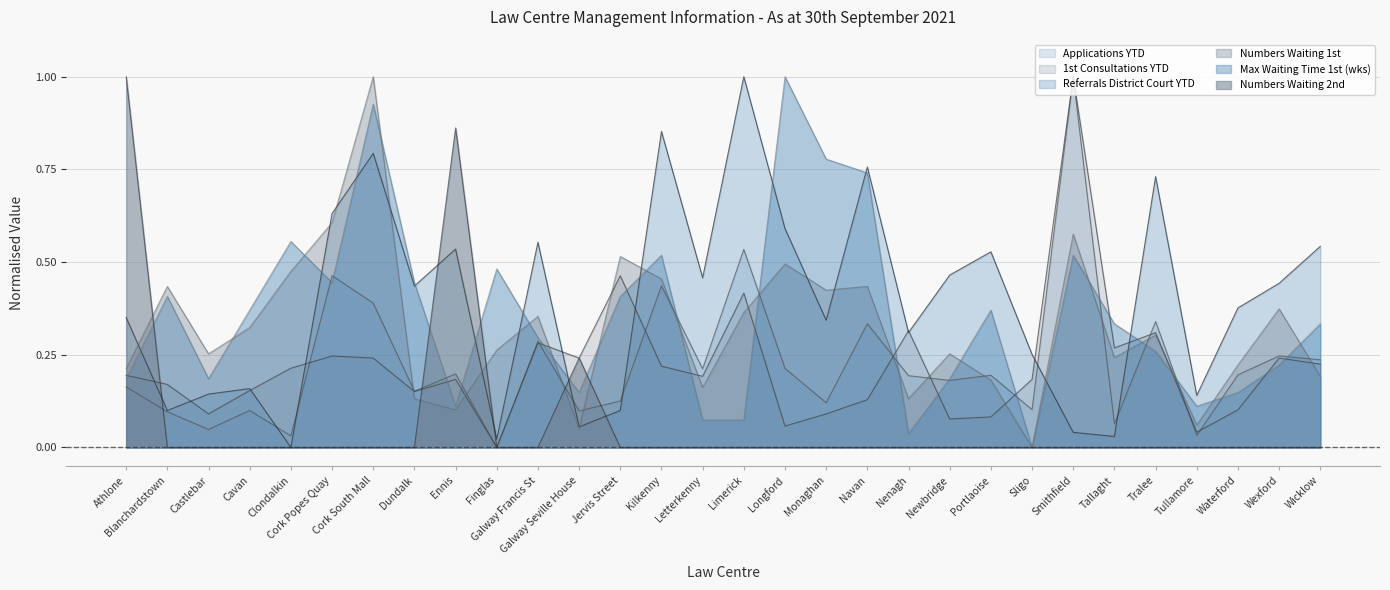

Reading left to right, list all the values displayed in this chart.

Referrals District Court YTD: Athlone=0.4	Blanchardstown=0.1	Castlebar=0.1	Cavan=0.2	Clondalkin=0.0	Cork Popes Quay=0.6	Cork South Mall=0.8	Dundalk=0.4	Ennis=0.5	Finglas=0.0	Galway Francis St=0.6	Galway Seville House=0.1	Jervis Street=0.1	Kilkenny=0.9	Letterkenny=0.5	Limerick=1.0	Longford=0.6	Monaghan=0.3	Navan=0.8	Nenagh=0.3	Newbridge=0.5	Portlaoise=0.5	Sligo=0.3	Smithfield=0.0	Tallaght=0.0	Tralee=0.7	Tullamore=0.1	Waterford=0.4	Wexford=0.4	Wicklow=0.5
1st Consultations YTD: Athlone=0.2	Blanchardstown=0.2	Castlebar=0.1	Cavan=0.2	Clondalkin=0.2	Cork Popes Quay=0.2	Cork South Mall=0.2	Dundalk=0.2	Ennis=0.2	Finglas=0.0	Galway Francis St=0.3	Galway Seville House=0.2	Jervis Street=0.5	Kilkenny=0.2	Letterkenny=0.2	Limerick=0.4	Longford=0.1	Monaghan=0.1	Navan=0.1	Nenagh=0.3	Newbridge=0.1	Portlaoise=0.1	Sligo=0.2	Smithfield=1.0	Tallaght=0.3	Tralee=0.3	Tullamore=0.0	Waterford=0.1	Wexford=0.2	Wicklow=0.2
Max Waiting Time 1st (wks): Athlone=0.2	Blanchardstown=0.4	Castlebar=0.2	Cavan=0.4	Clondalkin=0.6	Cork Popes Quay=0.4	Cork South Mall=0.9	Dundalk=0.4	Ennis=0.1	Finglas=0.5	Galway Francis St=0.3	Galway Seville House=0.1	Jervis Street=0.4	Kilkenny=0.5	Letterkenny=0.1	Limerick=0.1	Longford=1.0	Monaghan=0.8	Navan=0.7	Nenagh=0.0	Newbridge=0.2	Portlaoise=0.4	Sligo=0.0	Smithfield=0.5	Tallaght=0.3	Tralee=0.3	Tullamore=0.1	Waterford=0.1	Wexford=0.2	Wicklow=0.3
Numbers Waiting 1st: Athlone=0.2	Blanchardstown=0.4	Castlebar=0.3	Cavan=0.3	Clondalkin=0.5	Cork Popes Quay=0.6	Cork South Mall=1.0	Dundalk=0.1	Ennis=0.1	Finglas=0.3	Galway Francis St=0.4	Galway Seville House=0.1	Jervis Street=0.5	Kilkenny=0.5	Letterkenny=0.2	Limerick=0.4	Longford=0.5	Monaghan=0.4	Navan=0.4	Nenagh=0.1	Newbridge=0.3	Portlaoise=0.2	Sligo=0.0	Smithfield=0.6	Tallaght=0.2	Tralee=0.3	Tullamore=0.1	Waterford=0.2	Wexford=0.4	Wicklow=0.2
Applications YTD: Athlone=0.2	Blanchardstown=0.1	Castlebar=0.0	Cavan=0.1	Clondalkin=0.0	Cork Popes Quay=0.5	Cork South Mall=0.4	Dundalk=0.2	Ennis=0.2	Finglas=0.0	Galway Francis St=0.3	Galway Seville House=0.1	Jervis Street=0.1	Kilkenny=0.4	Letterkenny=0.2	Limerick=0.5	Longford=0.2	Monaghan=0.1	Navan=0.3	Nenagh=0.2	Newbridge=0.2	Portlaoise=0.2	Sligo=0.1	Smithfield=1.0	Tallaght=0.1	Tralee=0.3	Tullamore=0.0	Waterford=0.2	Wexford=0.2	Wicklow=0.2
Numbers Waiting 2nd: Athlone=1.0	Blanchardstown=0.0	Castlebar=0.0	Cavan=0.0	Clondalkin=0.0	Cork Popes Quay=0.0	Cork South Mall=0.0	Dundalk=0.0	Ennis=0.9	Finglas=0.0	Galway Francis St=0.0	Galway Seville House=0.2	Jervis Street=0.0	Kilkenny=0.0	Letterkenny=0.0	Limerick=0.0	Longford=0.0	Monaghan=0.0	Navan=0.0	Nenagh=0.0	Newbridge=0.0	Portlaoise=0.0	Sligo=0.0	Smithfield=0.0	Tallaght=0.0	Tralee=0.0	Tullamore=0.0	Waterford=0.0	Wexford=0.0	Wicklow=0.0